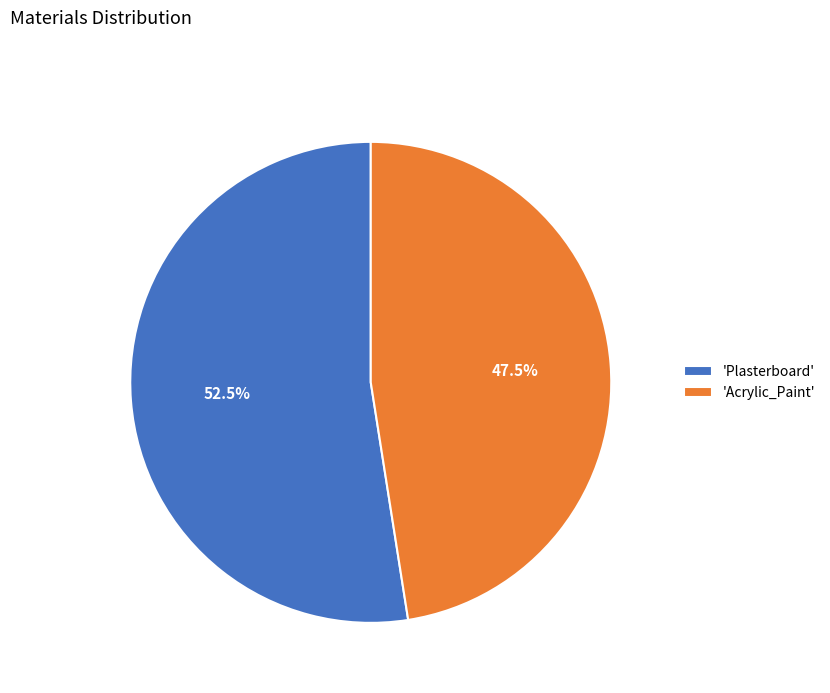

How many segments does this pie chart have?

2